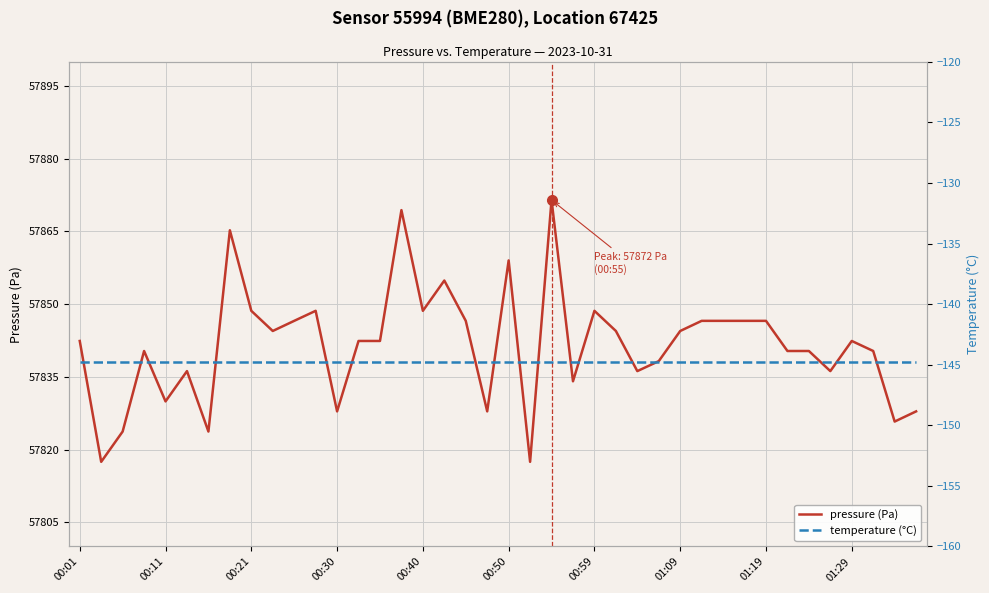

The value of pressure (Pa) at 00:40 is 82087.9. True or false?

False